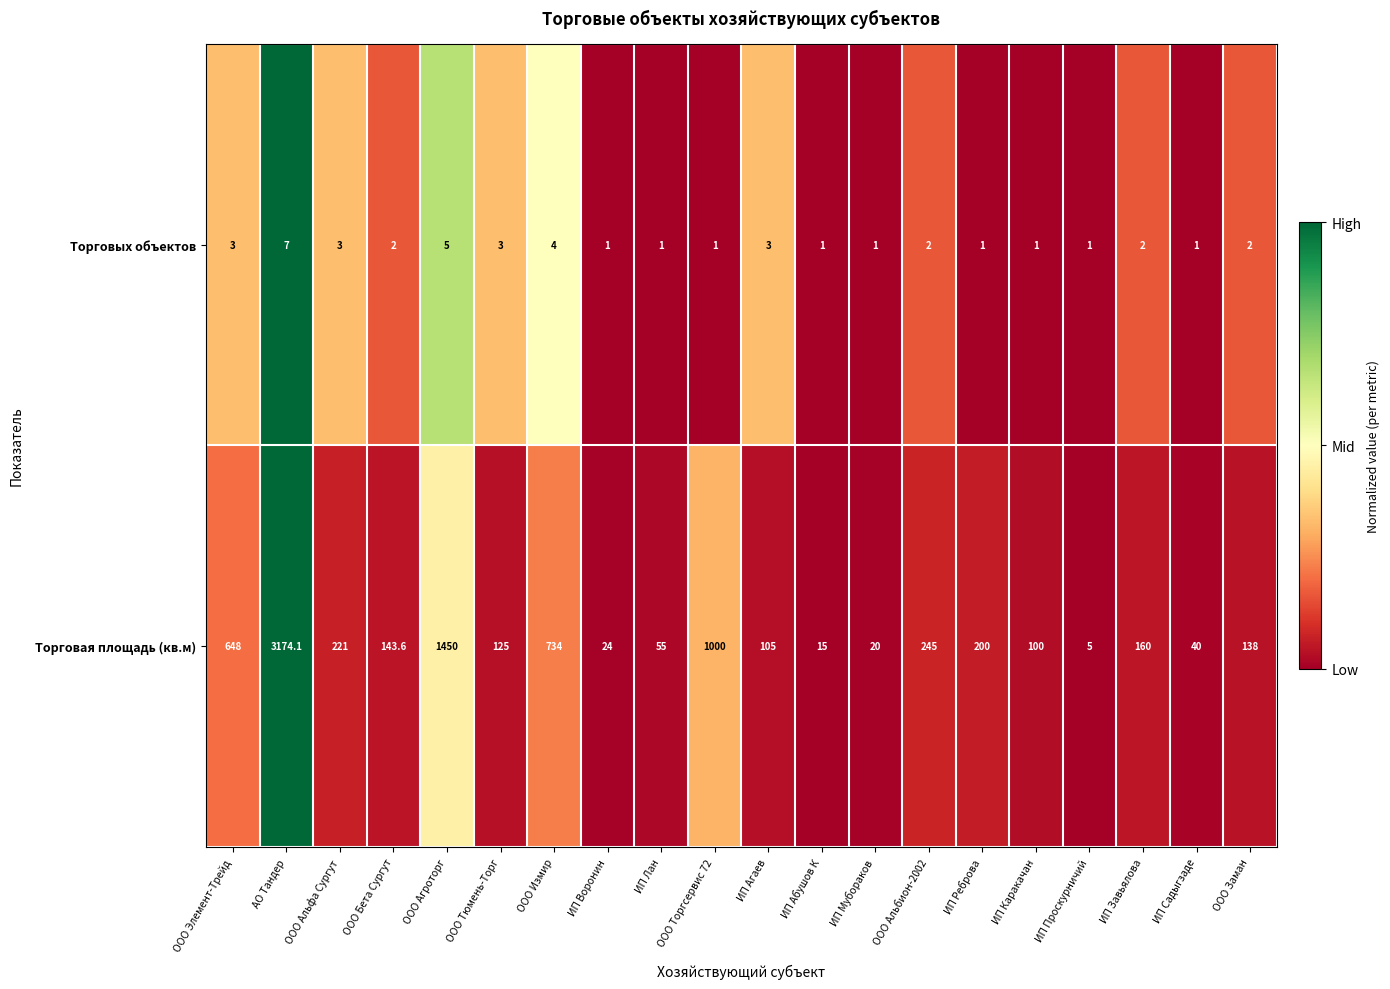

What is the difference between the maximum and minimum values in the Торговая площадь (кв.м) series?

3169.1